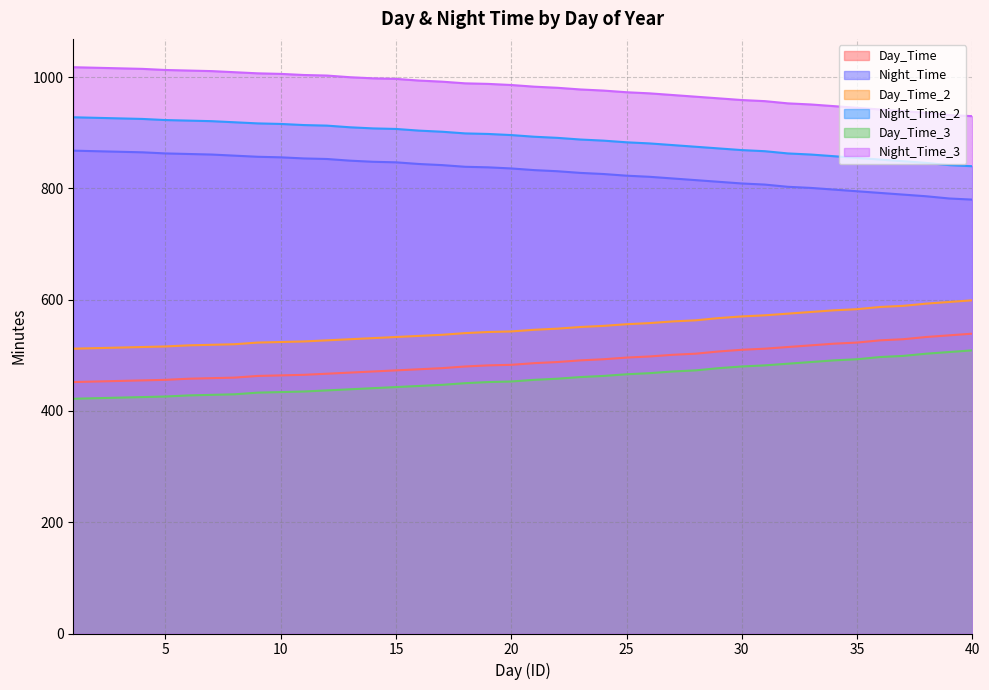

Is it true that Day_Time equals 486 at 21?

True